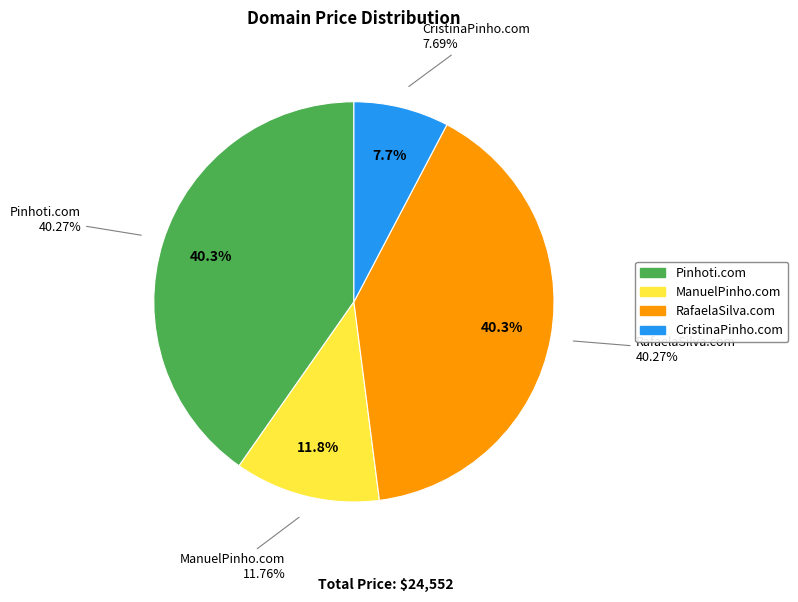

Is it true that Pinhoti.com is 31% of the pie?

False